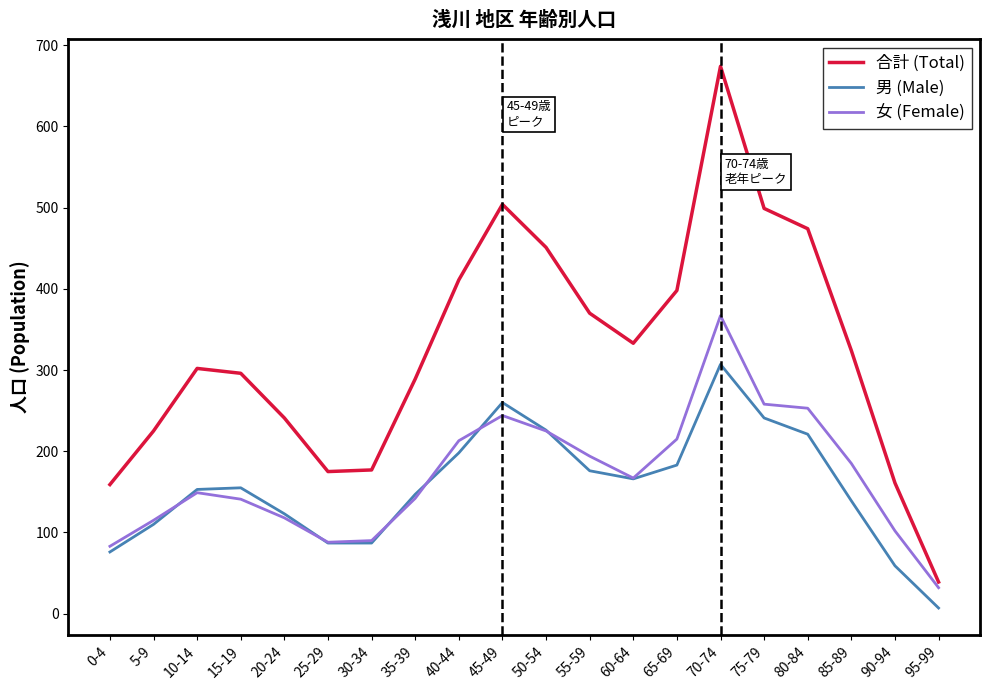

What are all the series names shown in the legend?

合計 (Total), 男 (Male), 女 (Female)